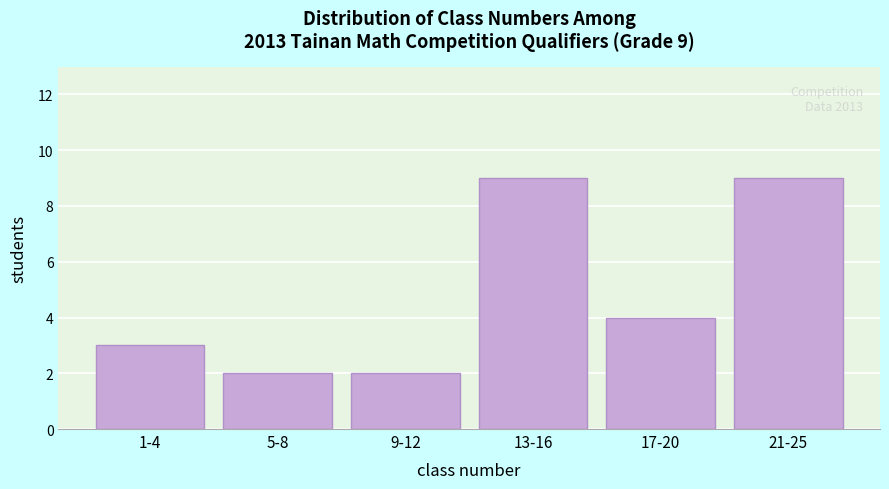

Reading right to left, list all the values displayed in this chart.

21-25=9	17-20=4	13-16=9	9-12=2	5-8=2	1-4=3